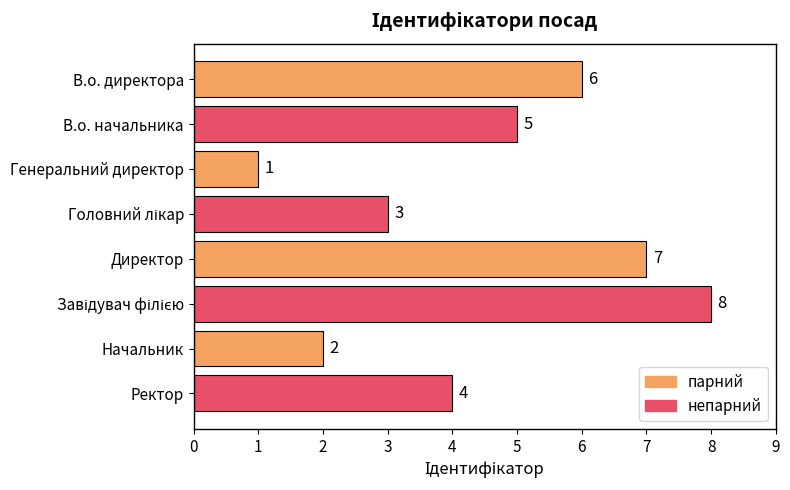

The chart shows a value of 2 at Начальник. True or false?

True